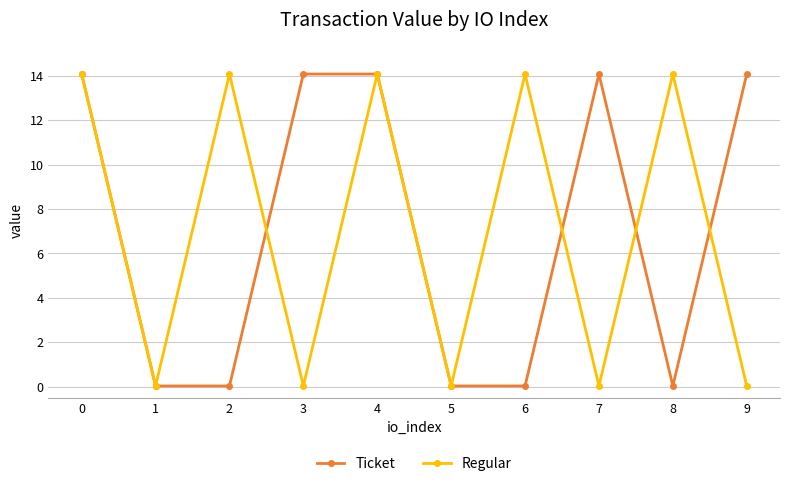

What is the difference between the highest and lowest values at 9?

14.1